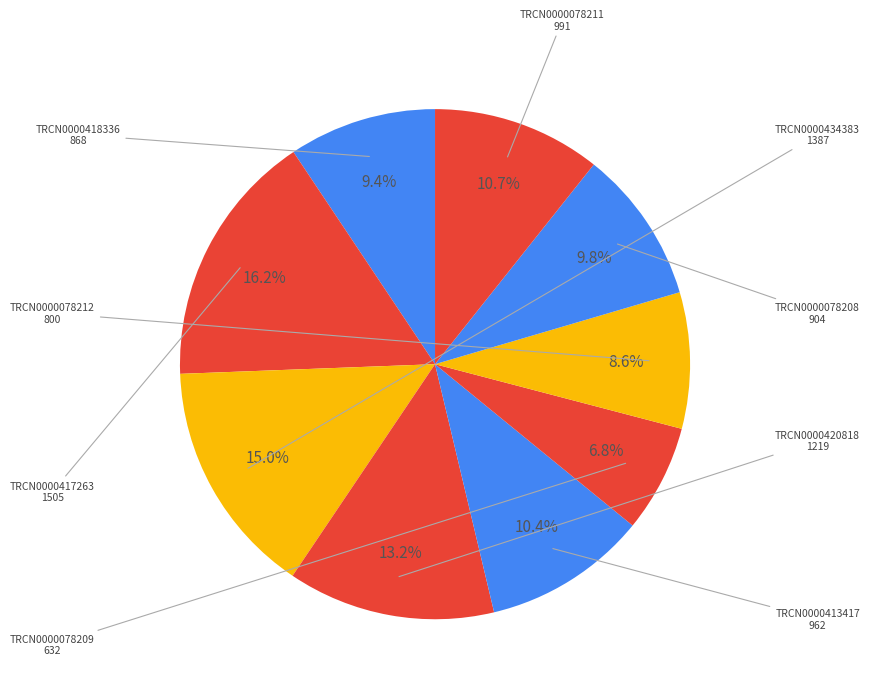

How many slices are in this pie chart?

9